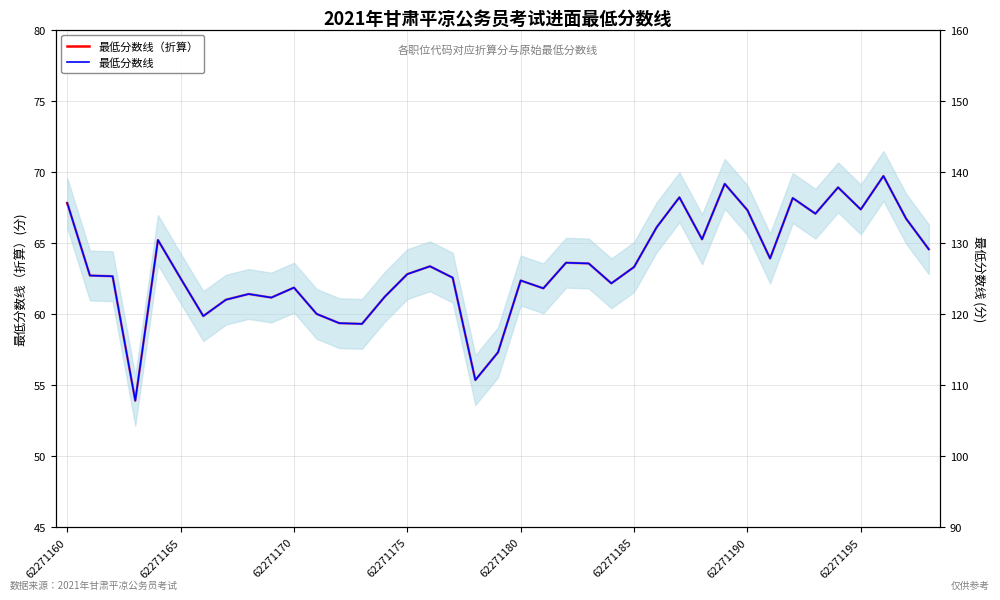

How many categories are shown in the chart?

39